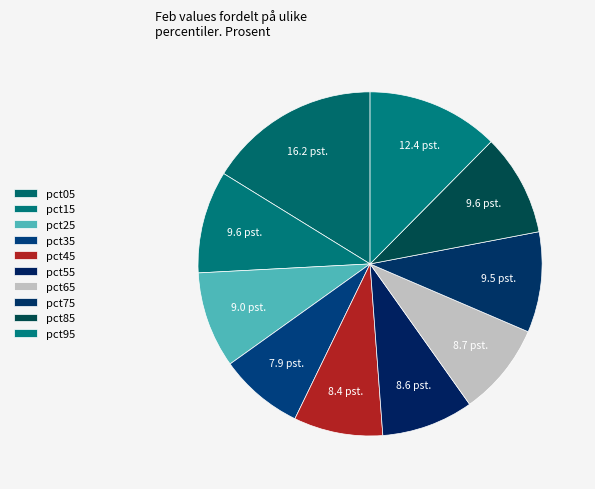

Which category has the smallest portion of the pie?

pct35